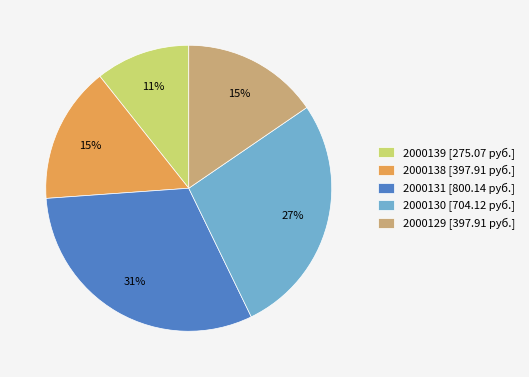

True or false: 2000138 accounts for 15% of the total.

True